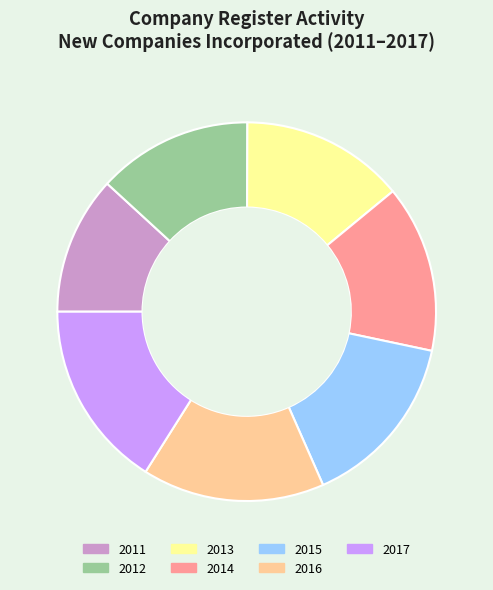

What is the smallest slice in the pie chart?

2011